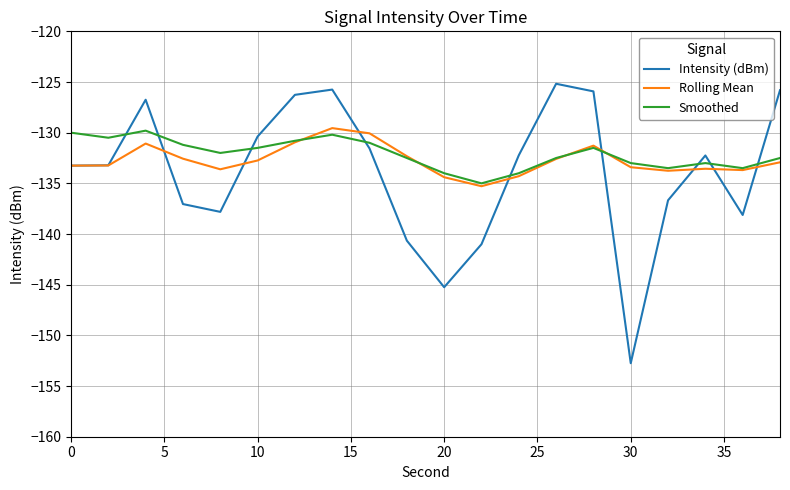

True or false: Smoothed and Intensity (dBm) cross at least once.

True